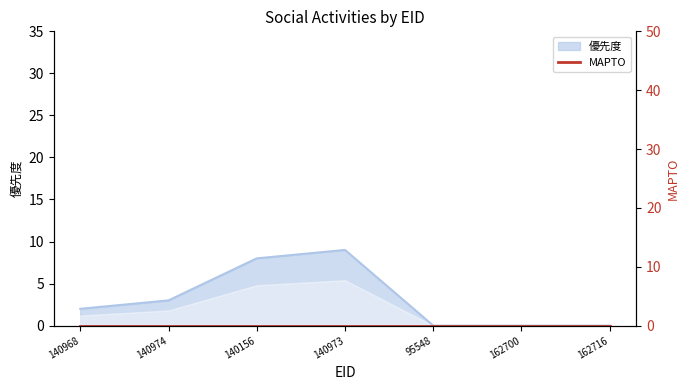

Rank the categories by value from lowest to highest.

95548, 162700, 162716, 140968, 140974, 140156, 140973